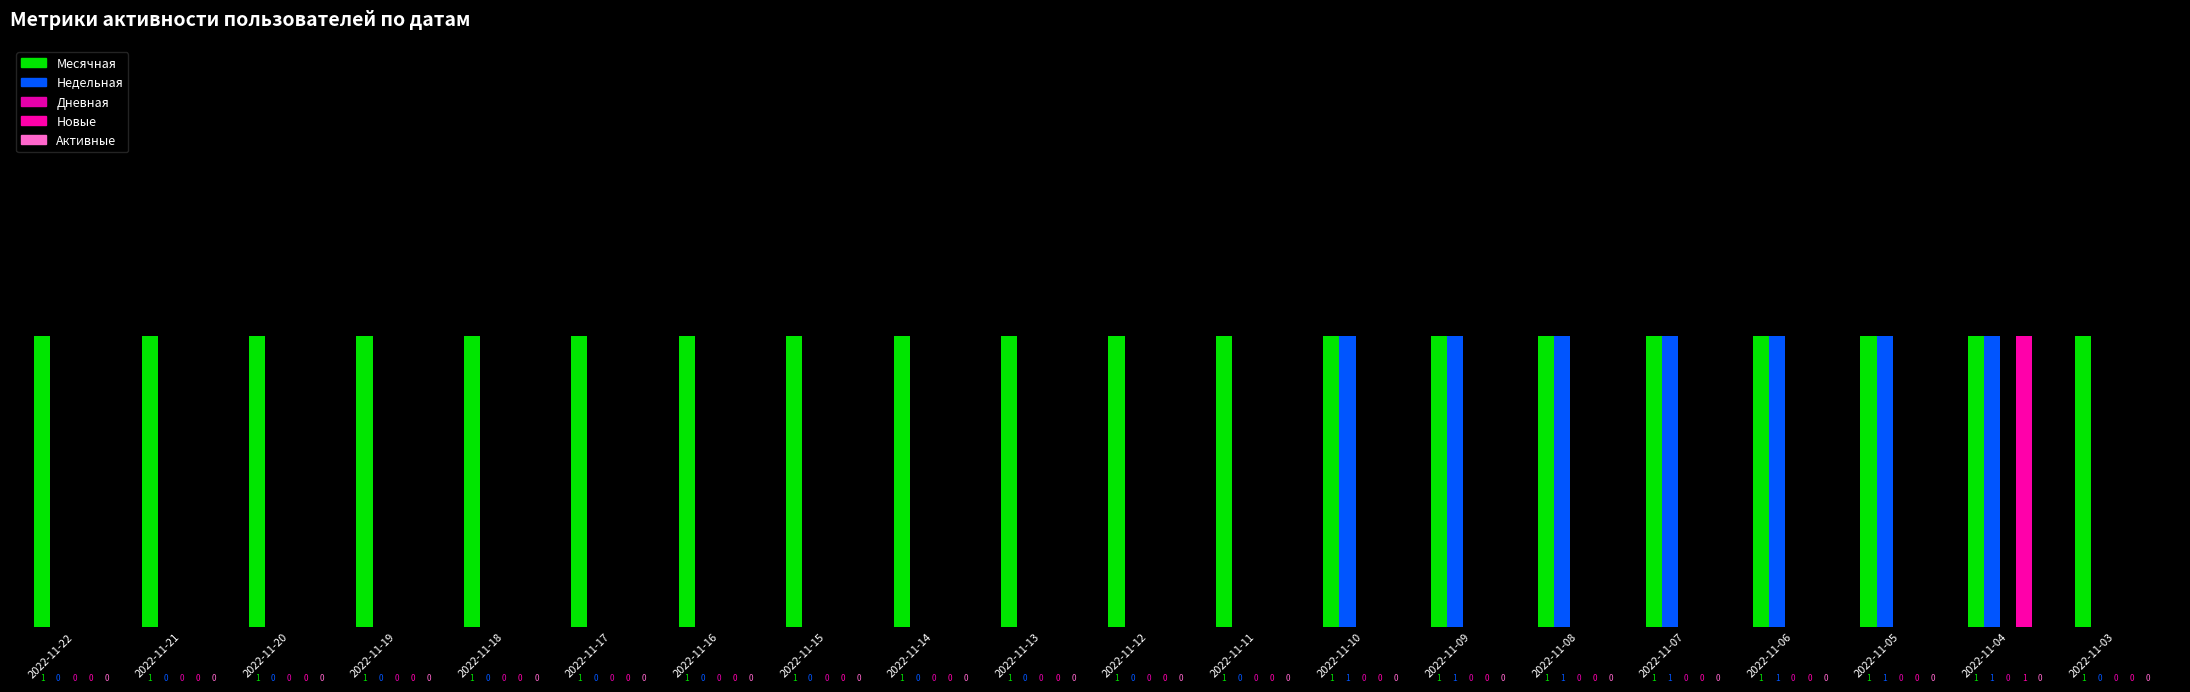

Where is Недельная nearest to the value 0?

2022-11-22